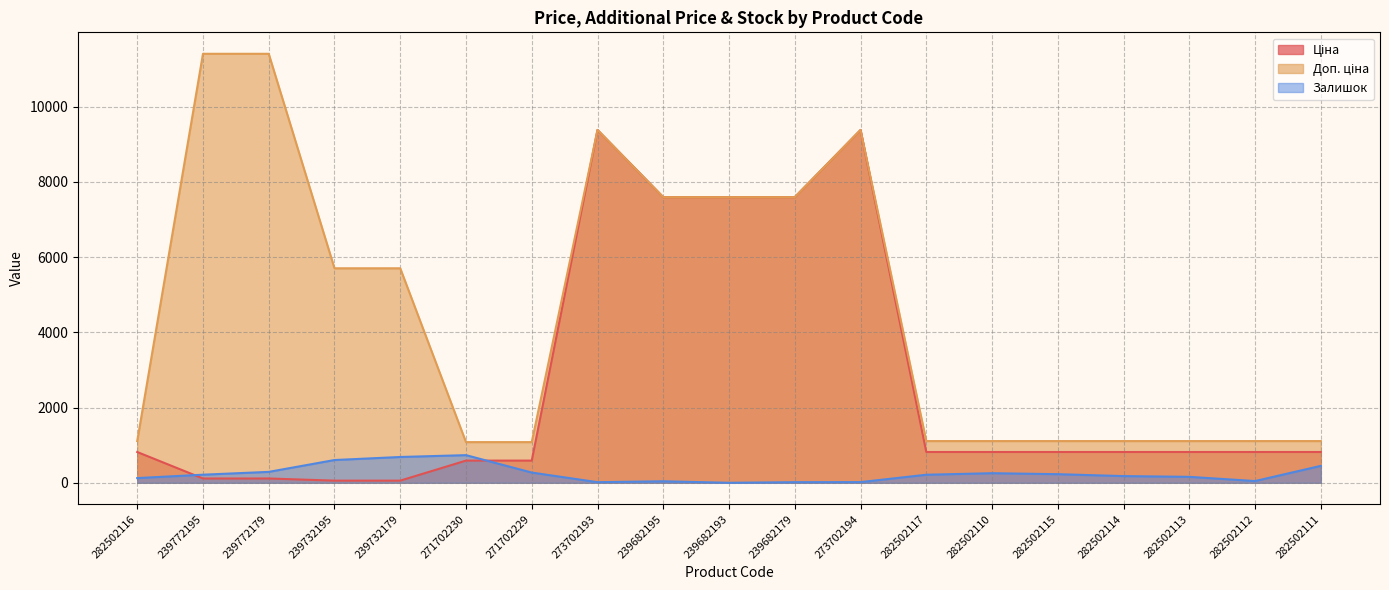

True or false: Ціна has more than 2 points higher than both neighbors.

False